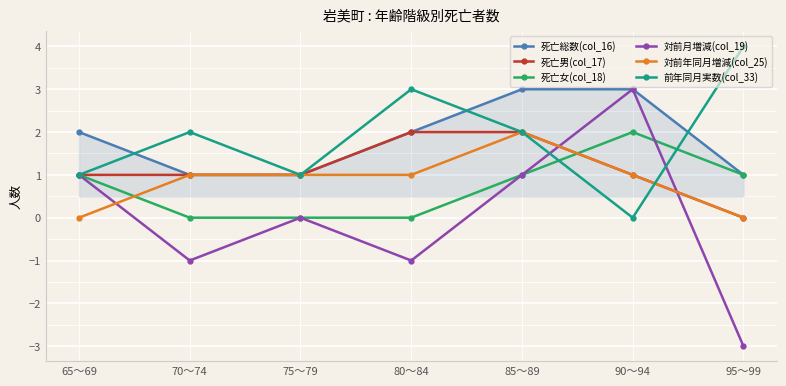

What is the average value of the 死亡男(col_17) series?

1